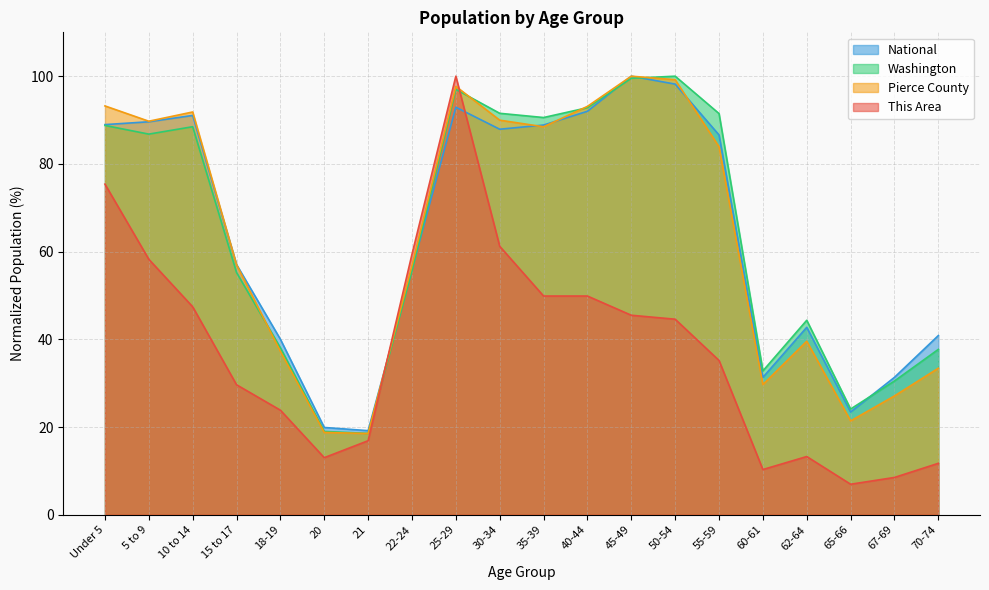

What is the difference between the Washington values at 45-49 and 55-59?

8.0